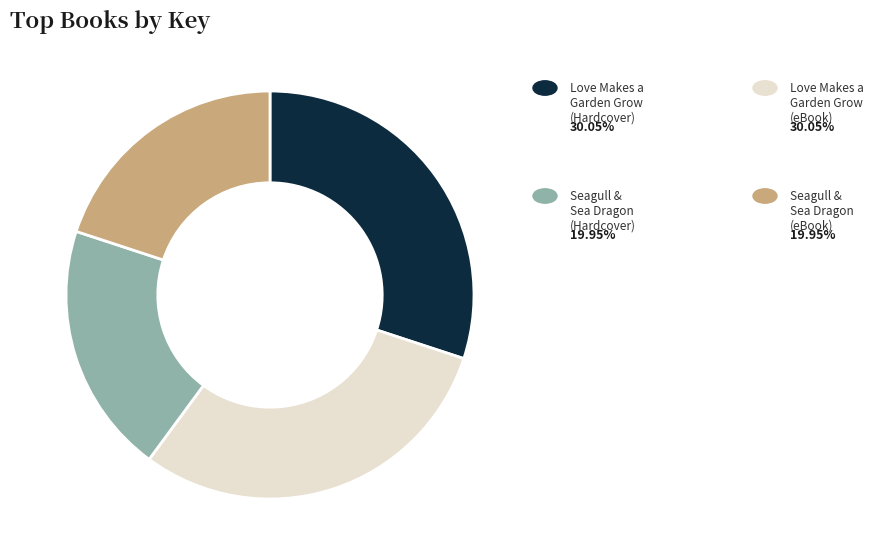

Count the number of slices in the pie.

4